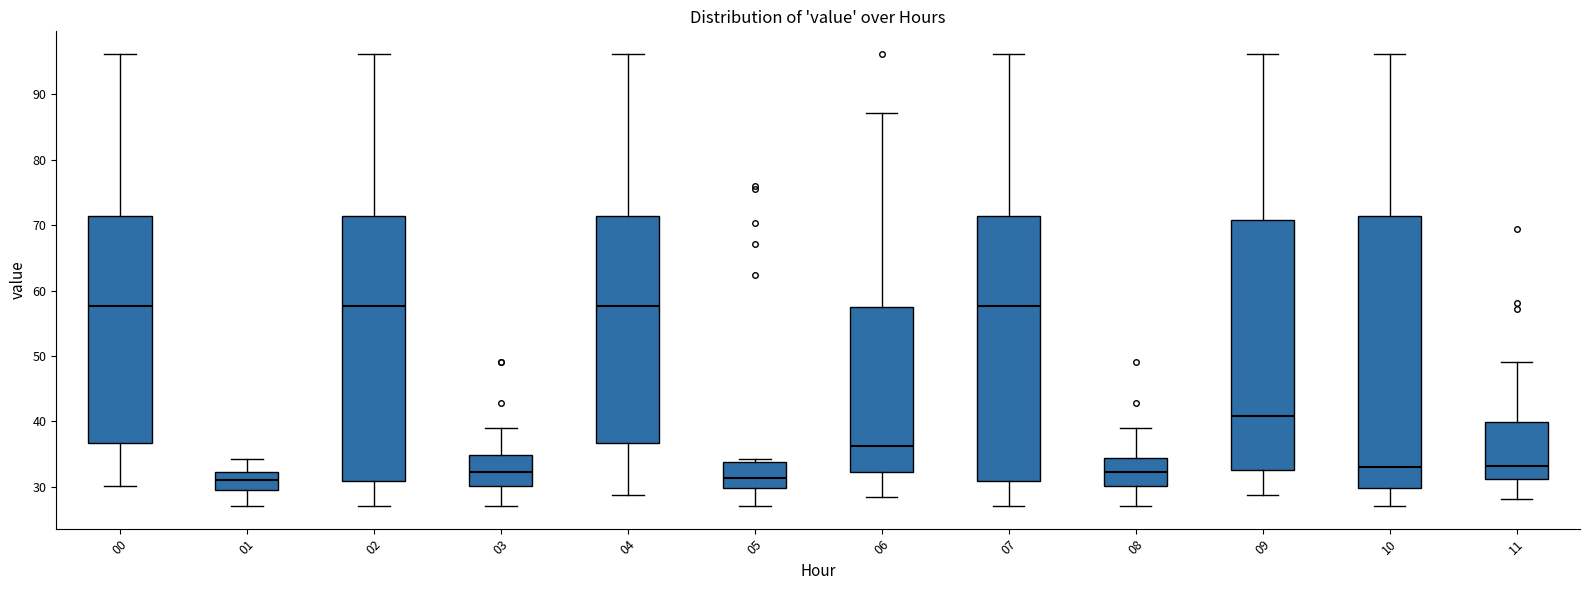

Comparing the boxes themselves (not the whiskers), which one is the tallest?

10